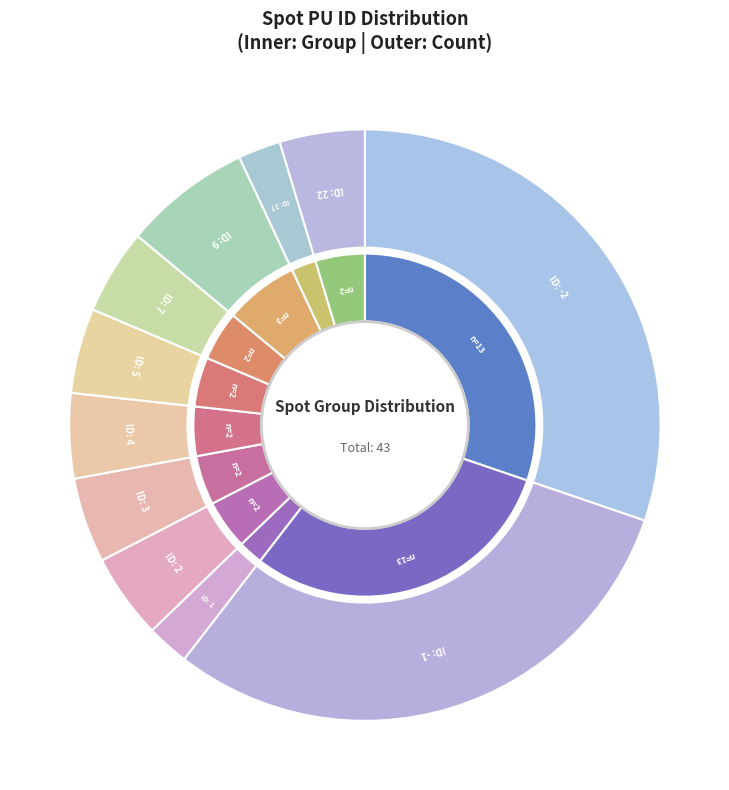

Count the number of slices in the pie.

11